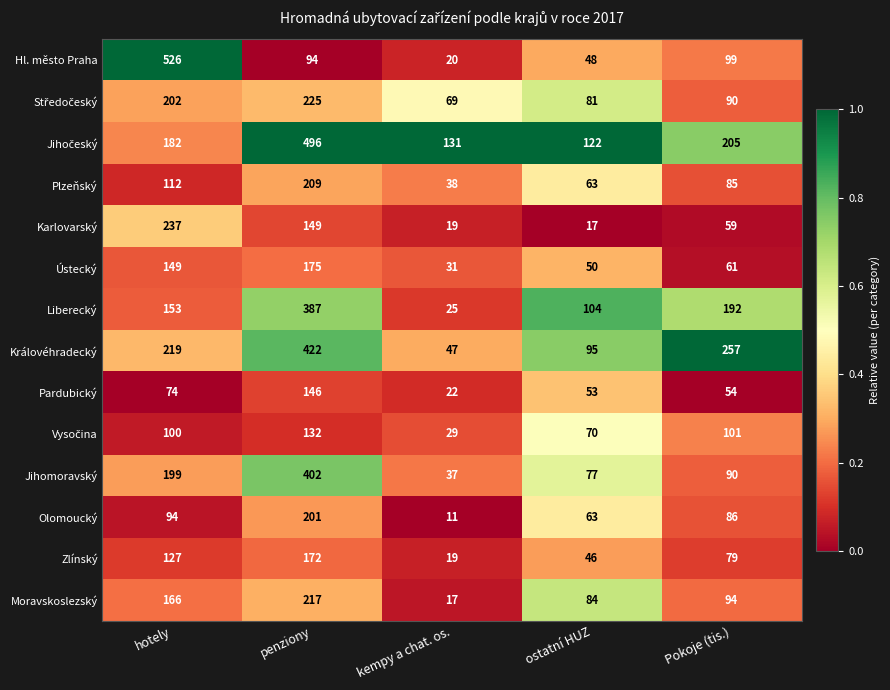

The Jihomoravský series shows 130 at ostatní HUZ. True or false?

False